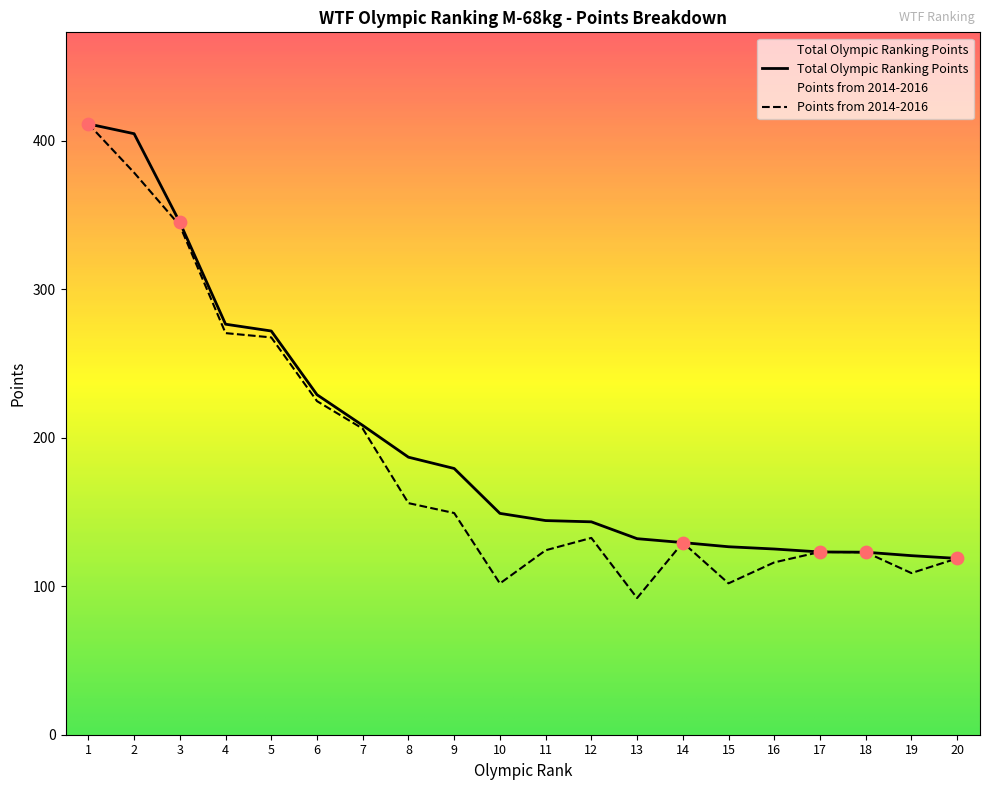

At which category is the sum across all series the highest?

1